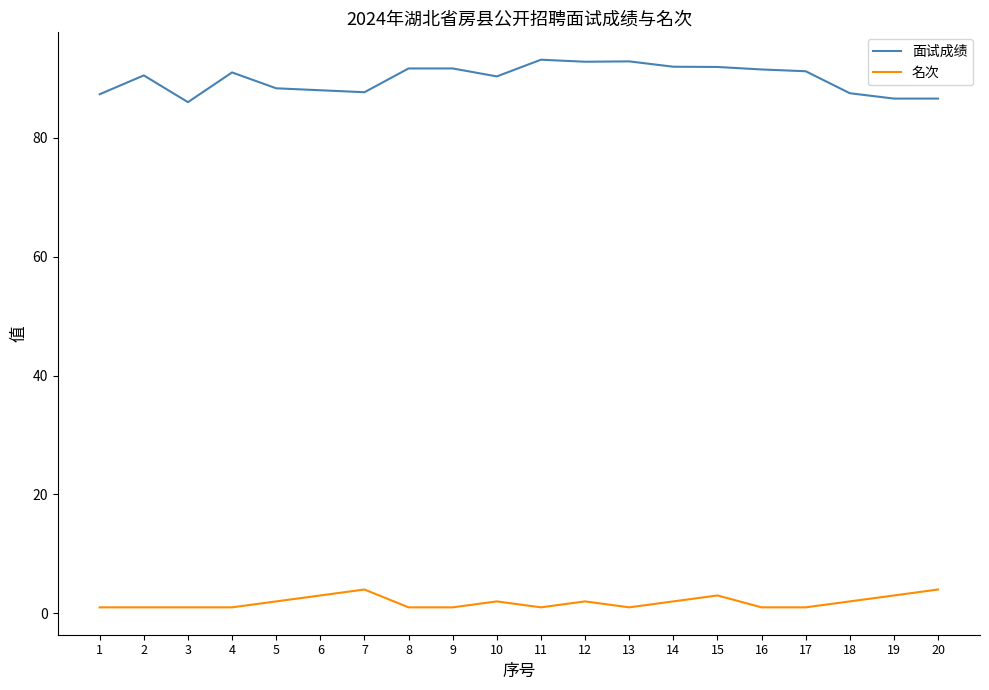

True or false: 面试成绩 and 名次 intersect in this chart.

False